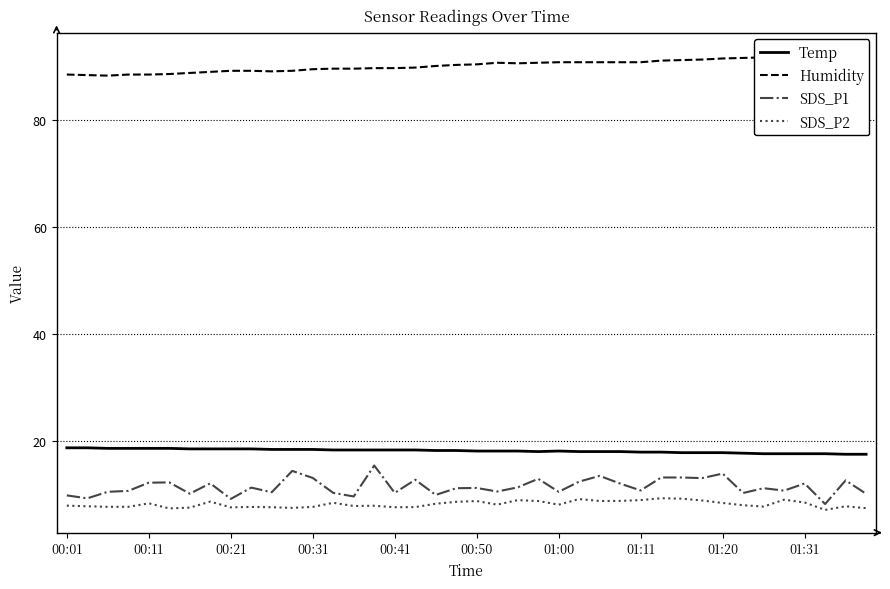

What is the maximum value for SDS_P2?

9.4